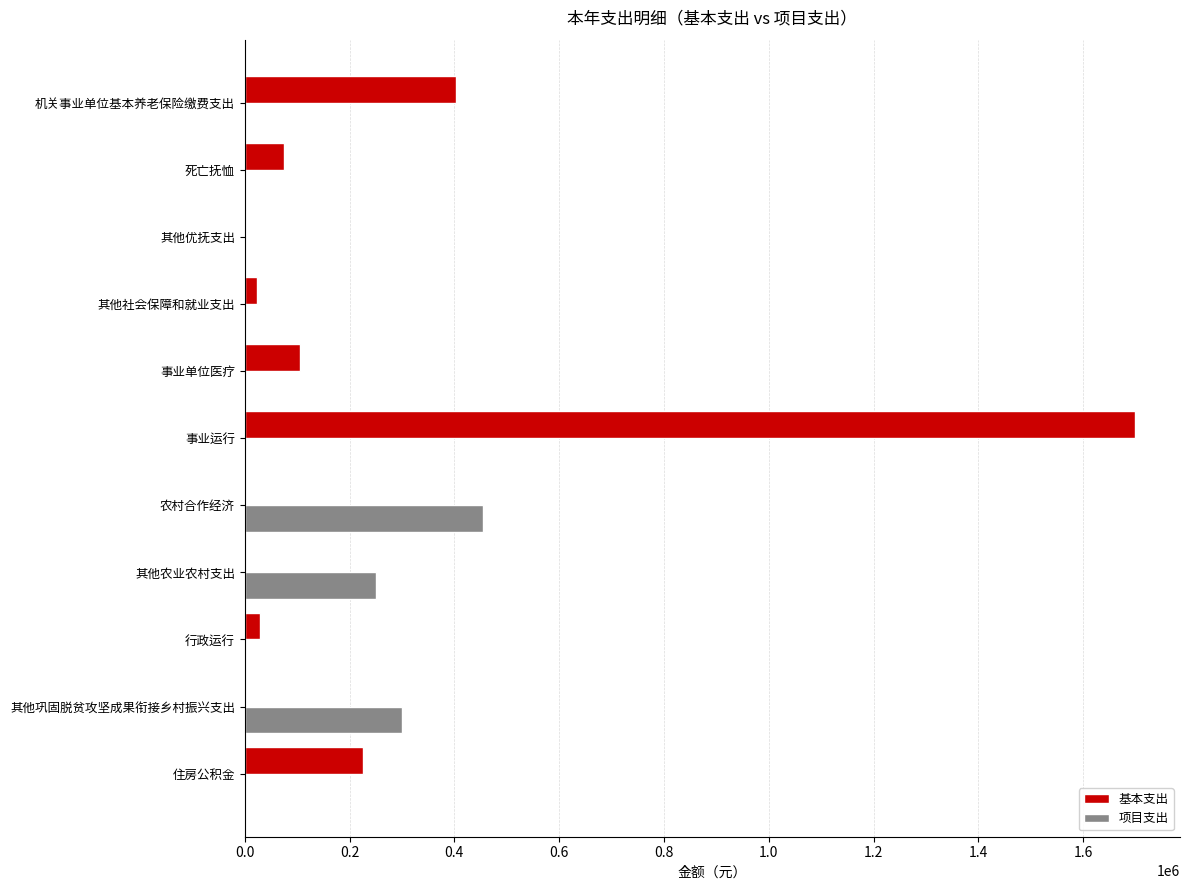

Between 机关事业单位基本养老保险缴费支出 and 行政运行, which series saw the biggest shift?

基本支出